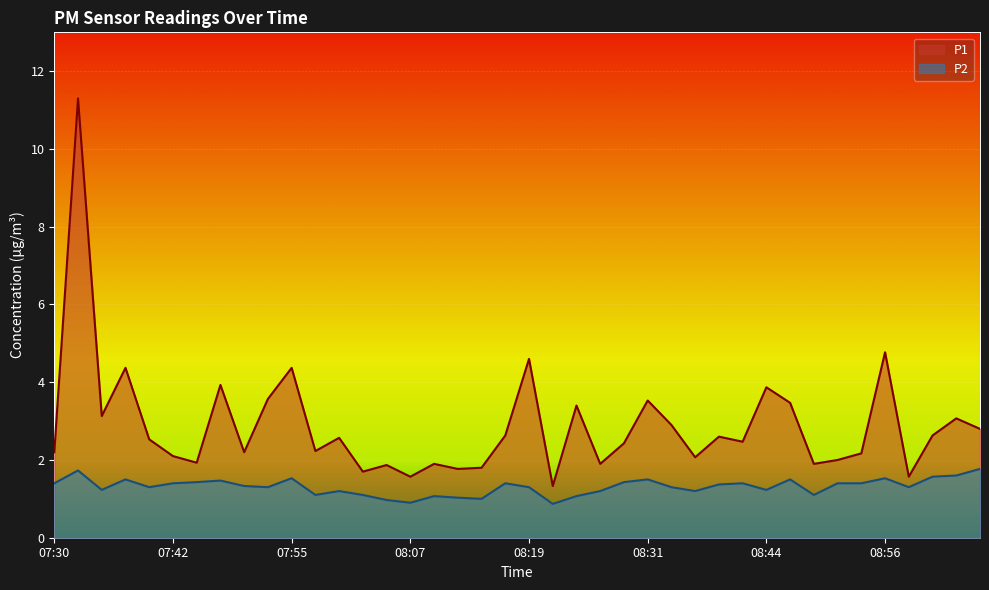

Which series has the widest spread of values?

P1